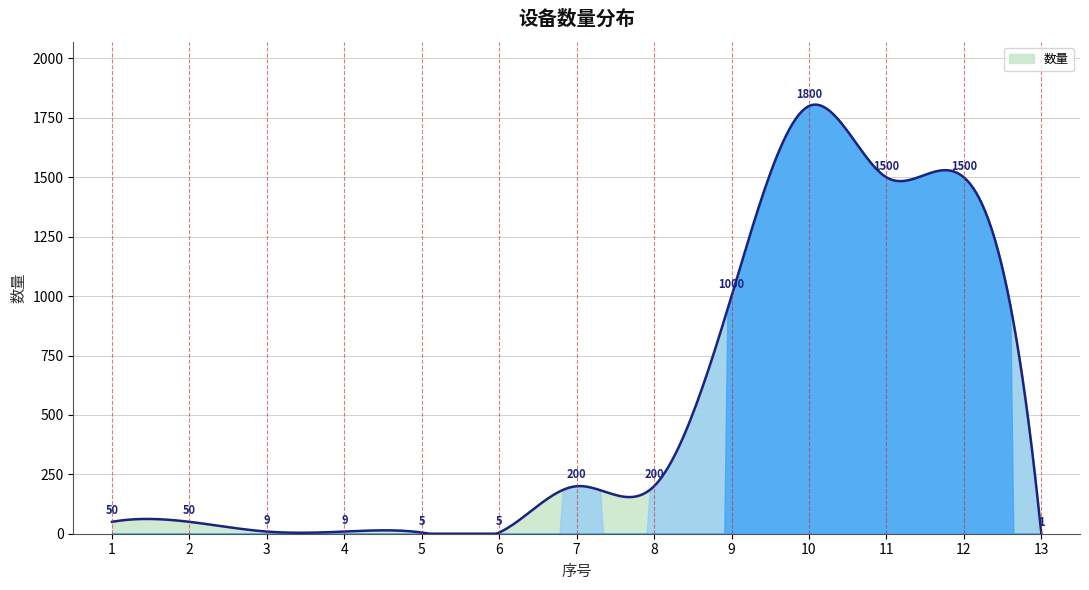

What is the difference between the maximum and minimum values?

1806.0